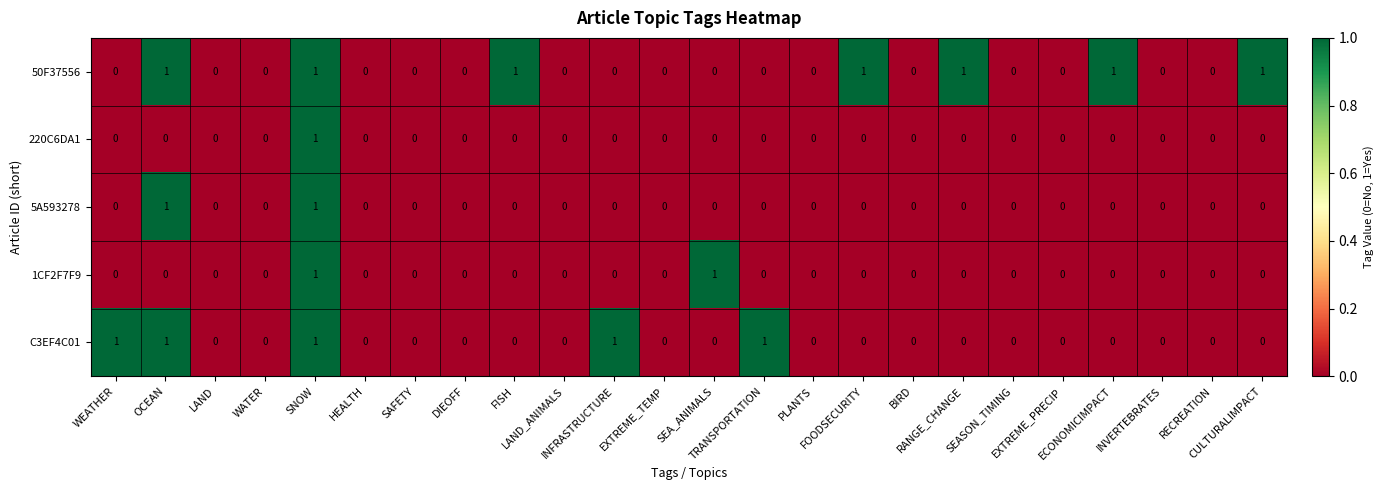

How many data points does each series have?

24